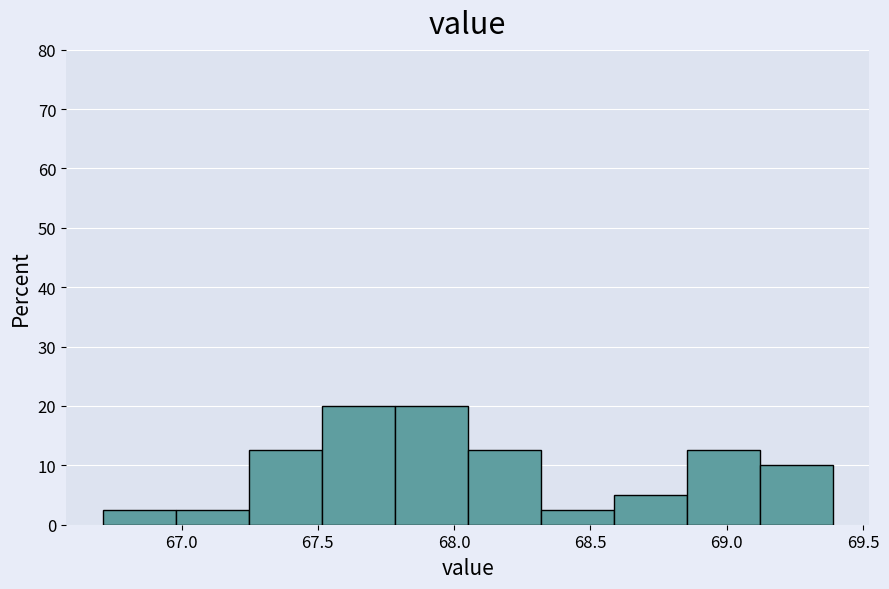

What is the height of the bar covering 67.50 to 67.80 on the x-axis? Neither the bar edges nor the heights are printed on the chart, so give them approximately, as read against the axes.

20